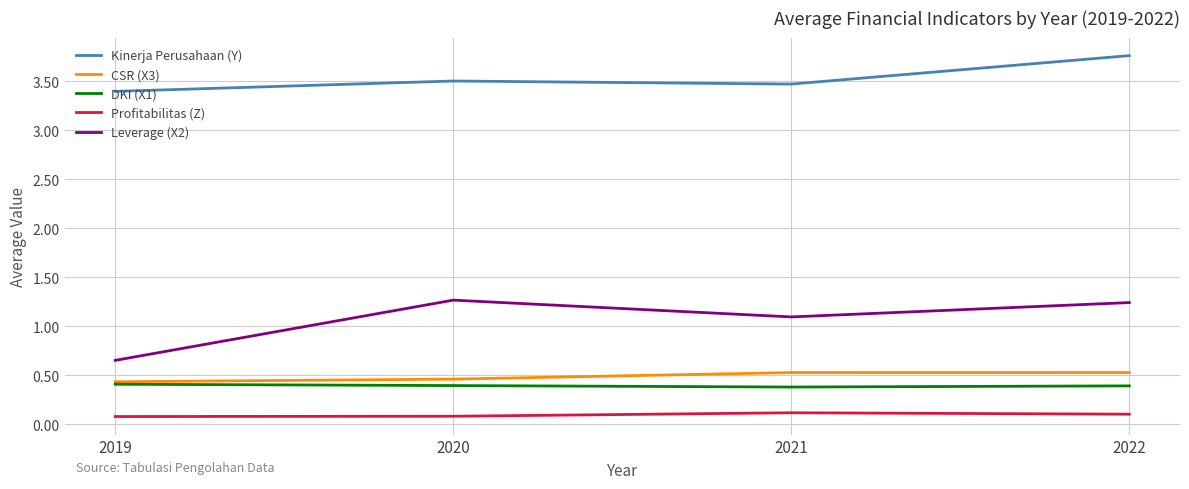

True or false: Kinerja Perusahaan (Y) and CSR (X3) intersect in this chart.

False